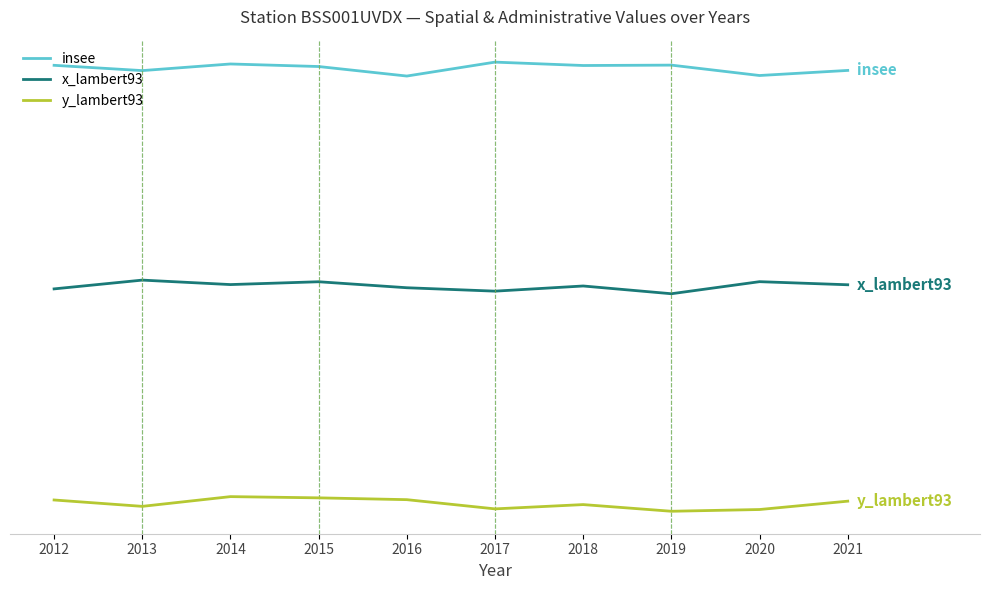

Which series changed the most between 2014 and 2021?

insee